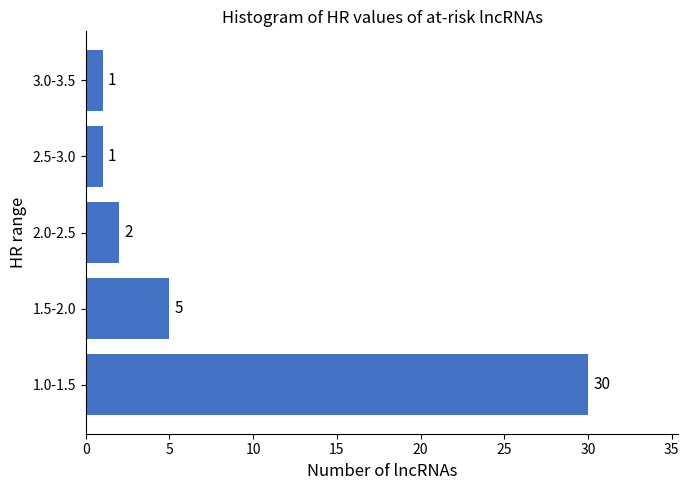

Reading bottom to top, list all the values displayed in this chart.

30	5	2	1	1